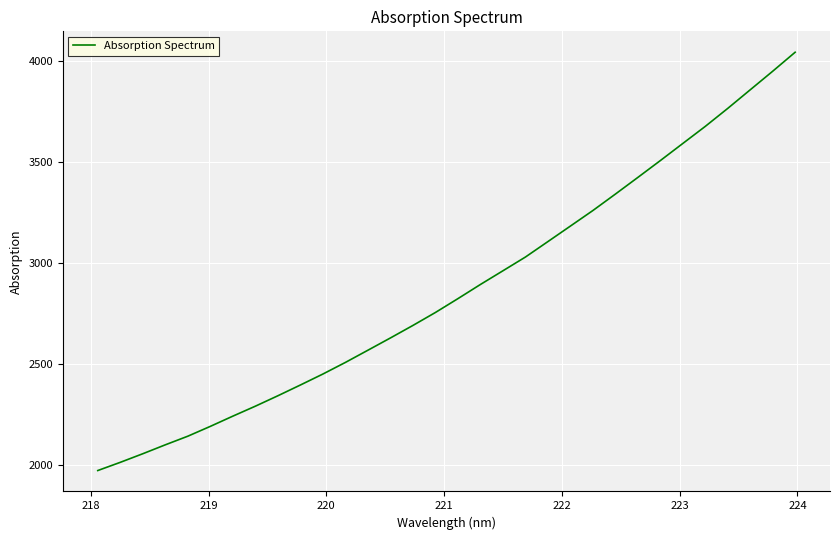

What is the difference between the maximum and minimum values?

2075.2